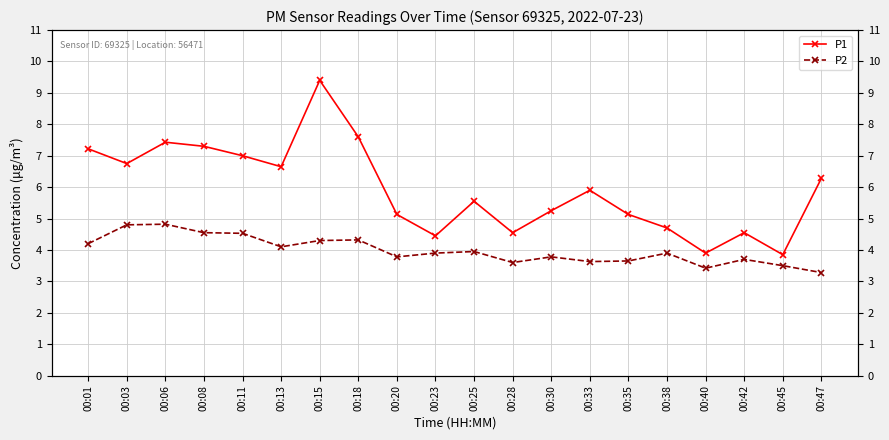

How many data points in P1 are less than 5?

6